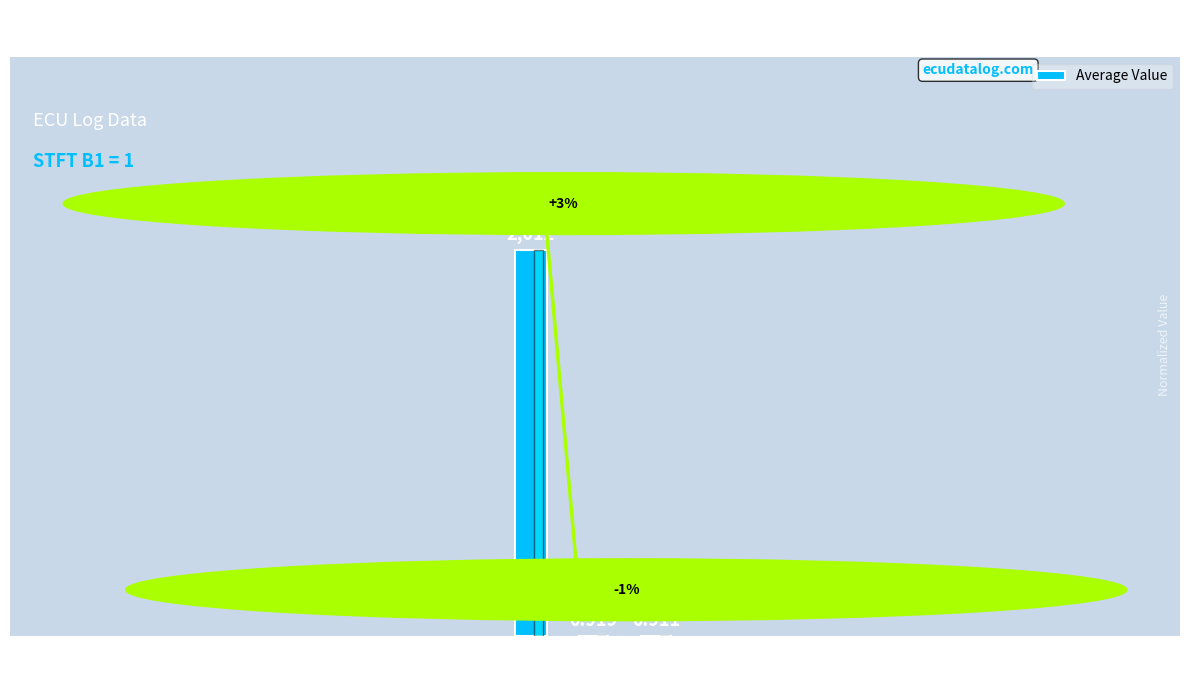

Between Lambda B1
Actual and Lambda B2
Actual, which is larger?

Lambda B1
Actual